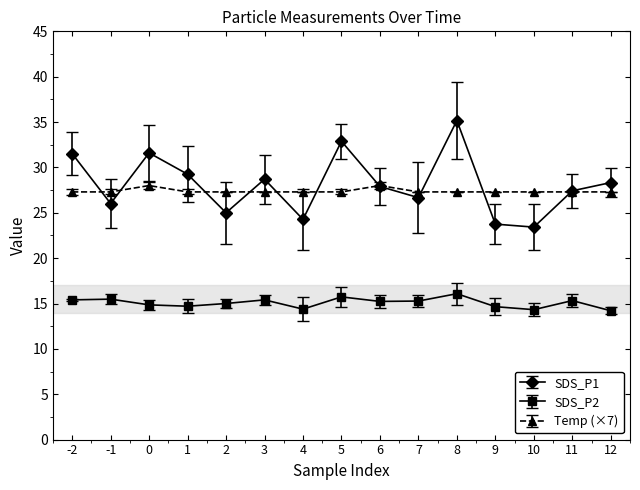

How many lines are shown in the chart?

3